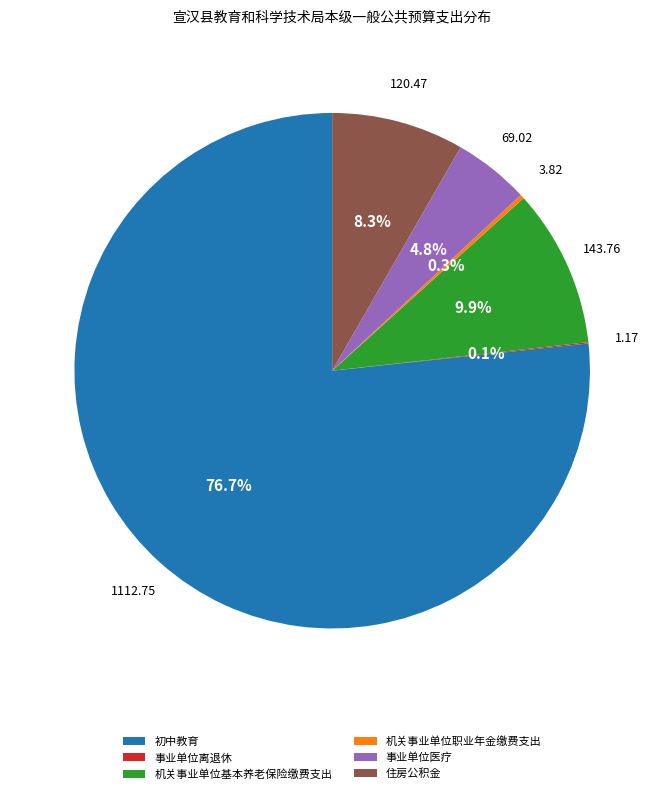

Which has a higher value, 初中教育 or 事业单位医疗?

初中教育